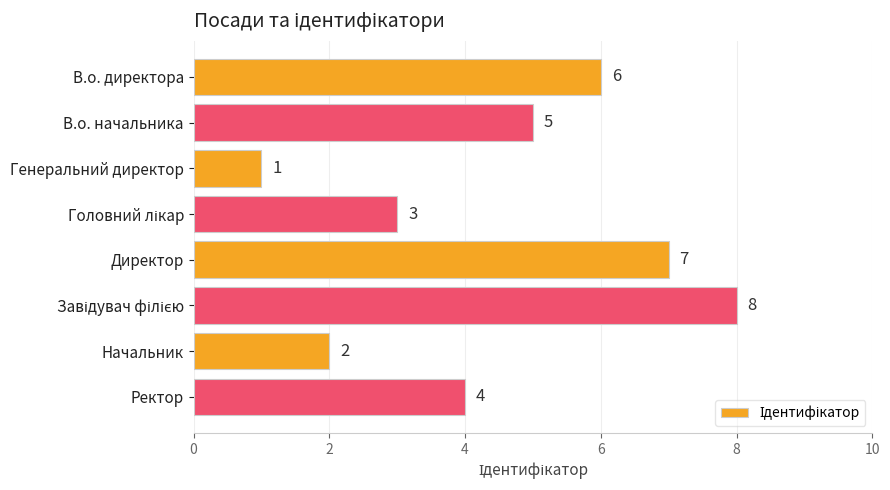

How many series are shown in this chart?

1